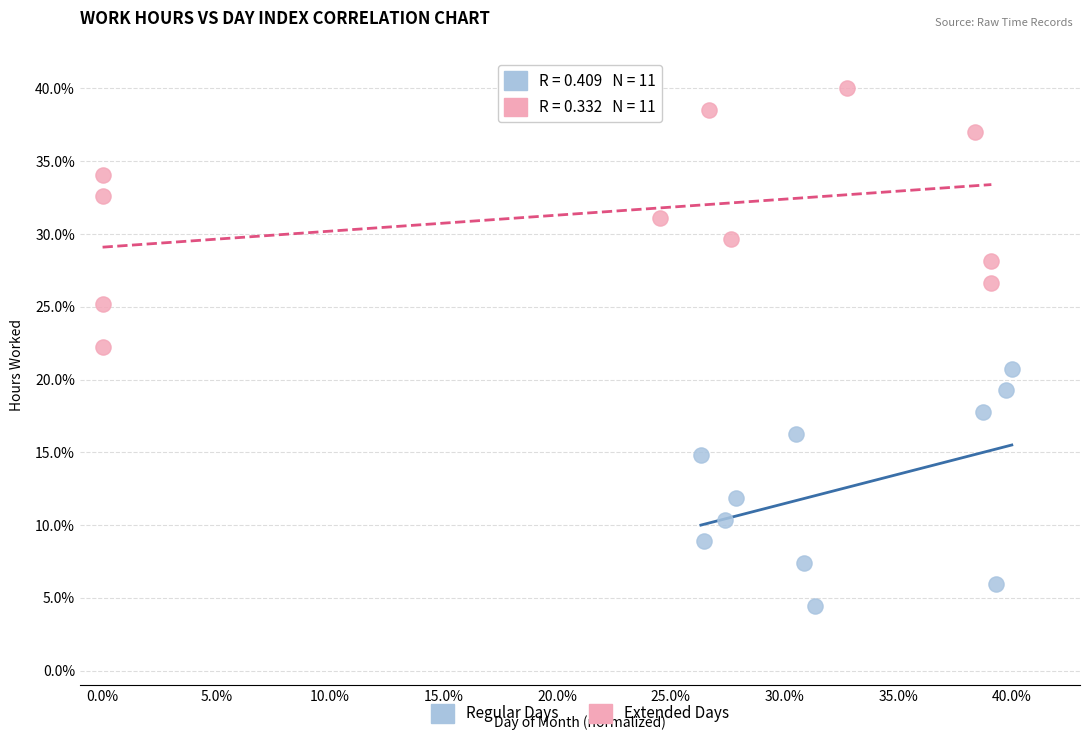

Which series contains the highest Y value?

Extended Days